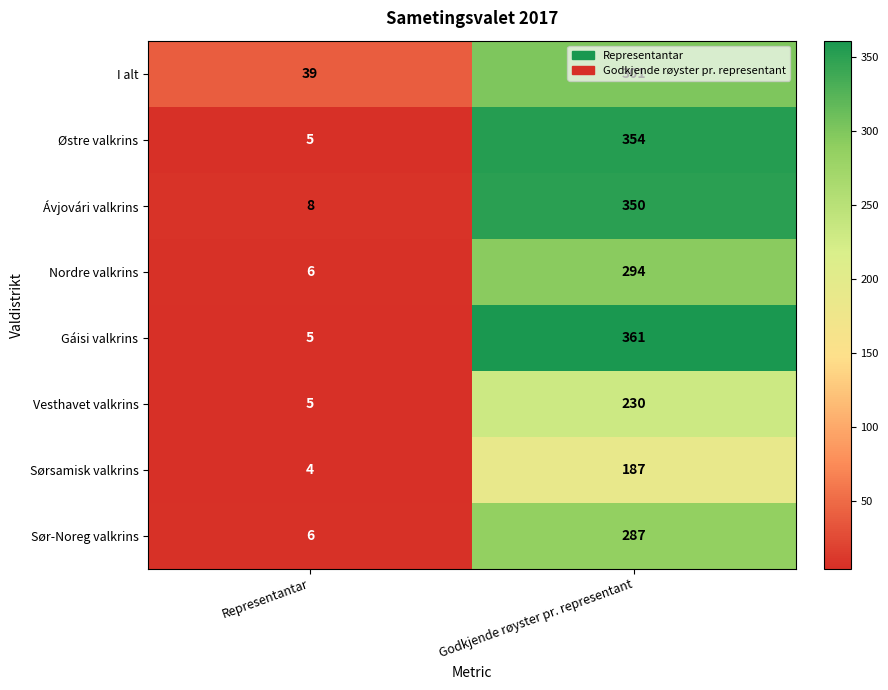

List the series in order of their peak value, lowest first.

Sørsamisk valkrins, Vesthavet valkrins, Sør-Noreg valkrins, Nordre valkrins, I alt, Ávjovári valkrins, Østre valkrins, Gáisi valkrins